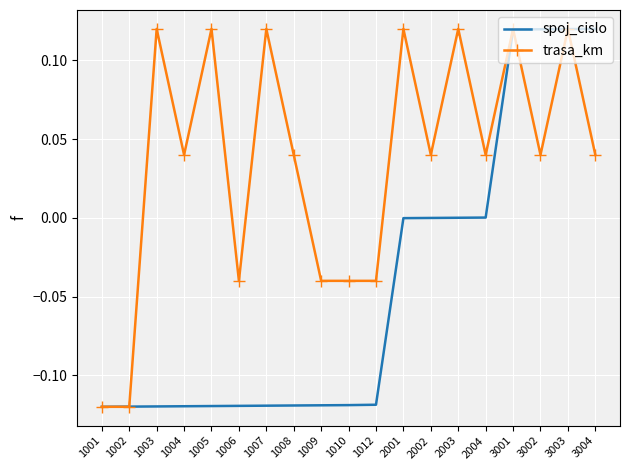

Rank the series by their average value, from highest to lowest.

trasa_km, spoj_cislo